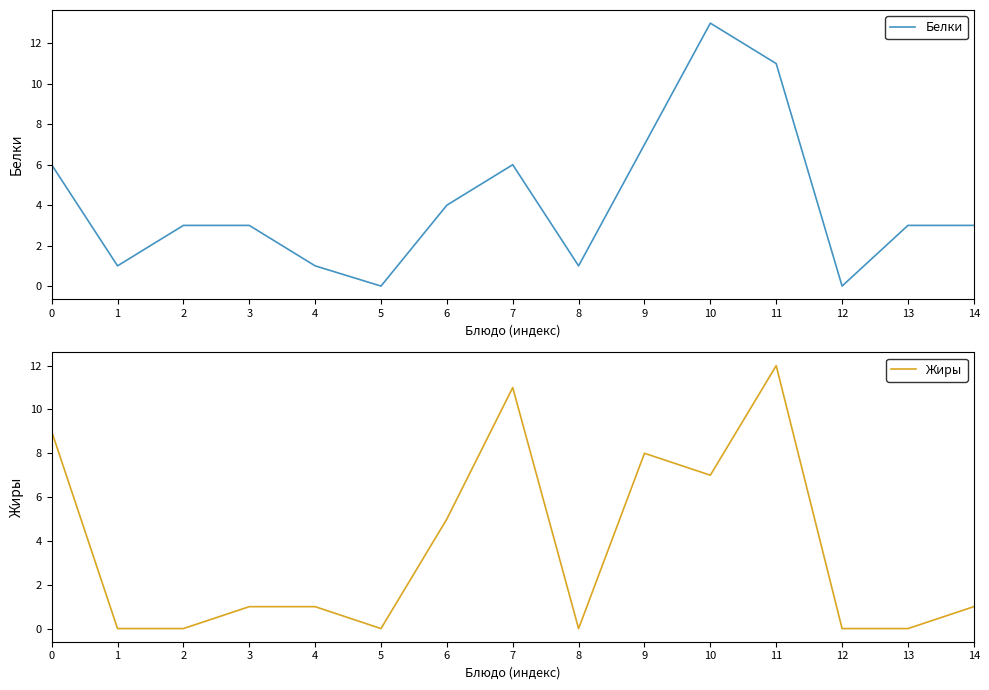

How many data points in Белки are less than 3?

5